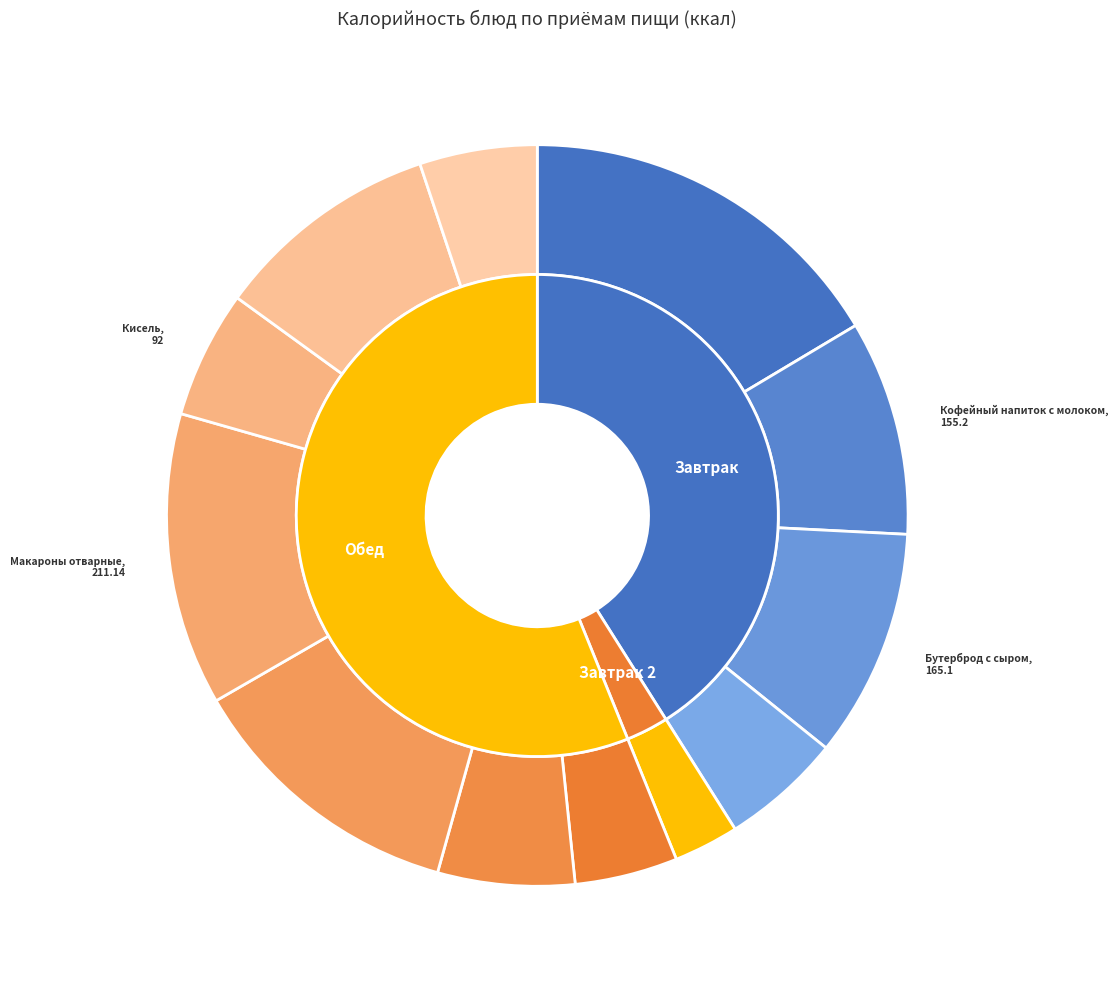

What is the total percentage of Хлеб белый and Щи из свежей капусты?

15.9%